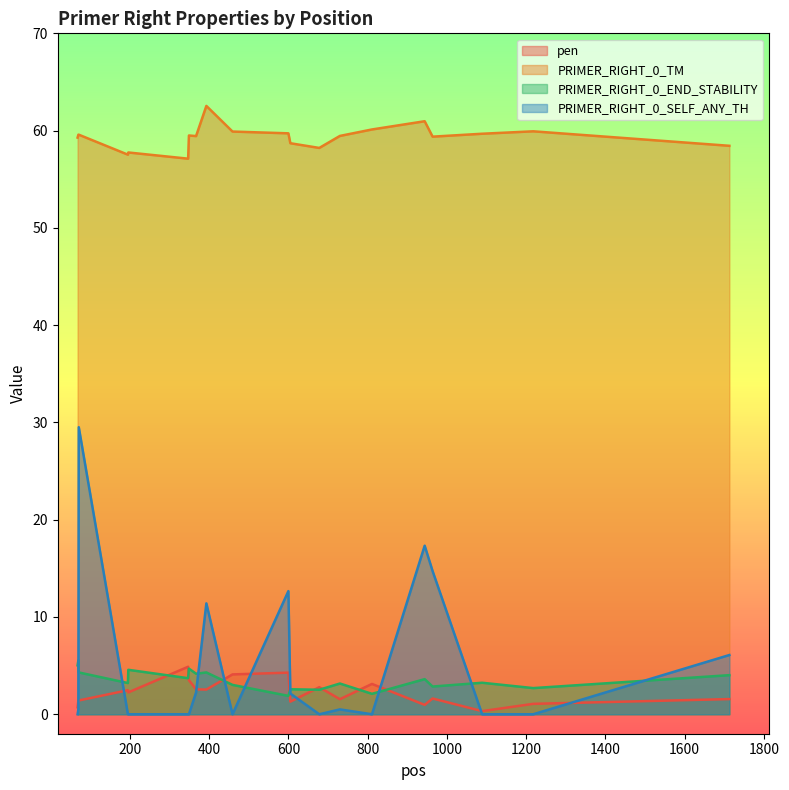

Between which two adjacent categories do PRIMER_RIGHT_0_END_STABILITY and PRIMER_RIGHT_0_SELF_ANY_TH first intersect?

70 and 71